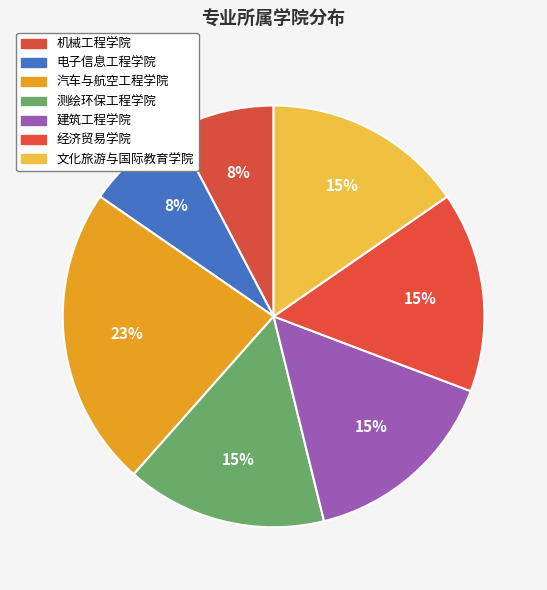

To the nearest percent, what is the combined percentage of 经济贸易学院 and 机械工程学院?

23%